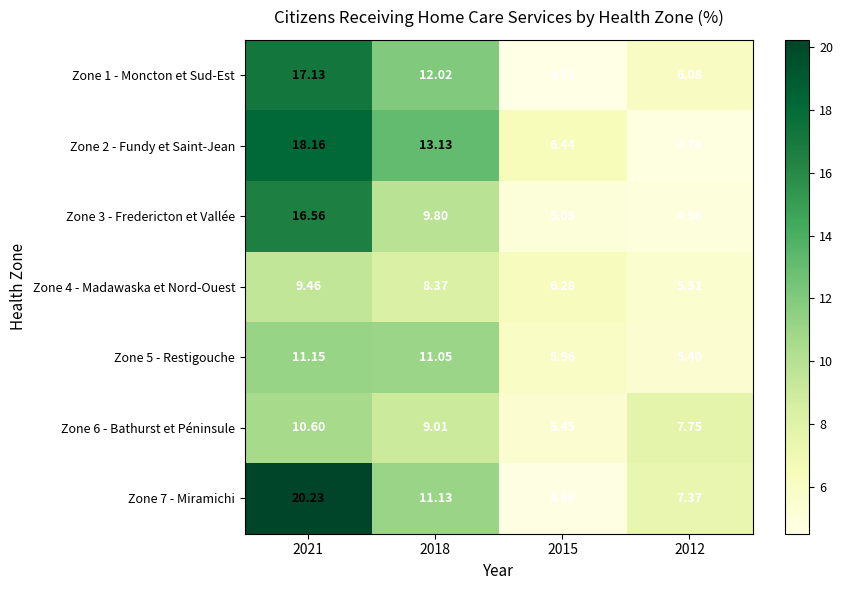

Is the value of Zone 3 - Fredericton et Vallée at 2015 greater than the value of Zone 4 - Madawaska et Nord-Ouest at 2012?

No